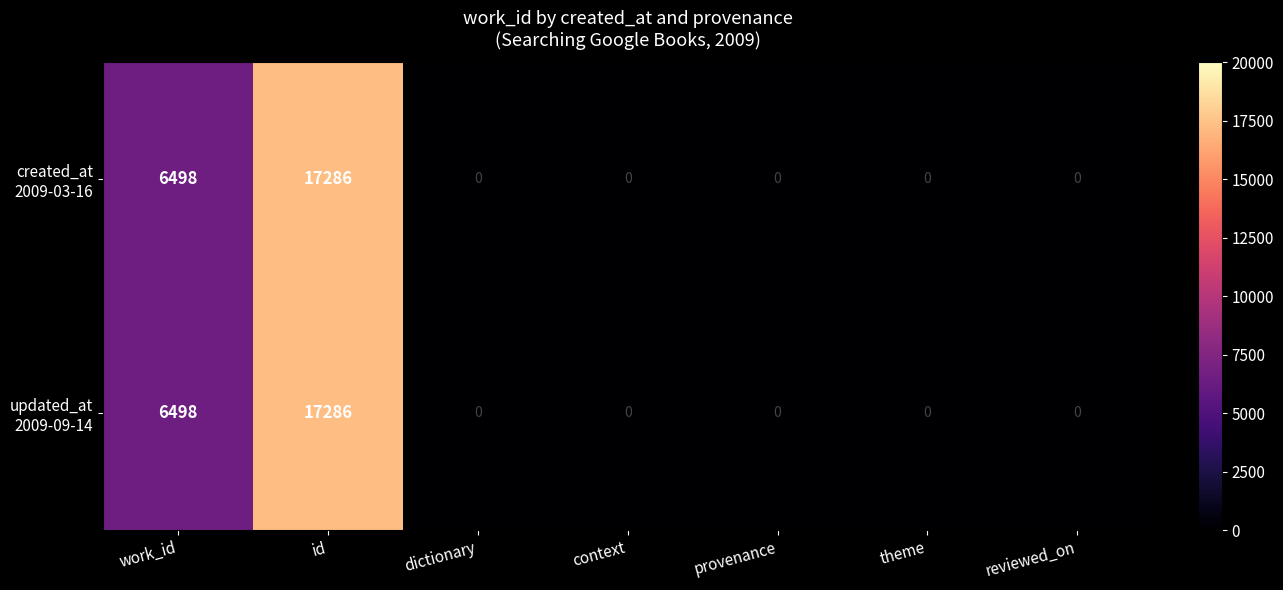

At how many categories does at least one series exceed 13614?

1